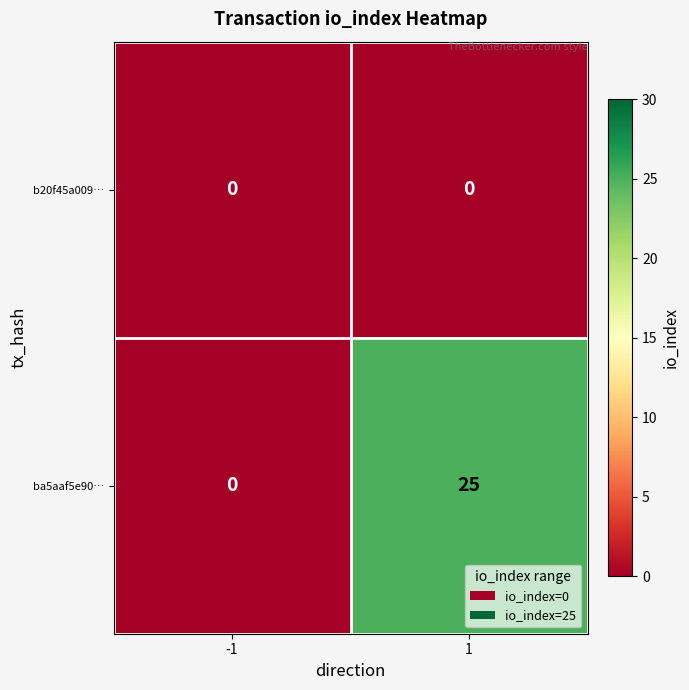

What is the total value across all series at 1?

25